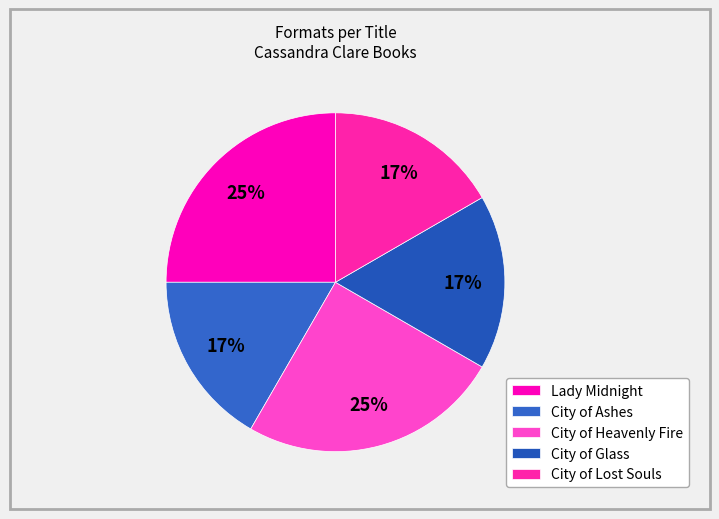

What is the total percentage of City of Heavenly Fire and Lady Midnight?

50.0%